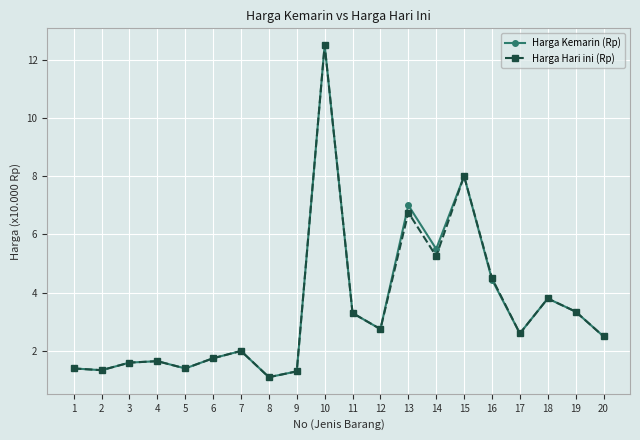

Where is Harga Kemarin (Rp) nearest to the value 6?

14